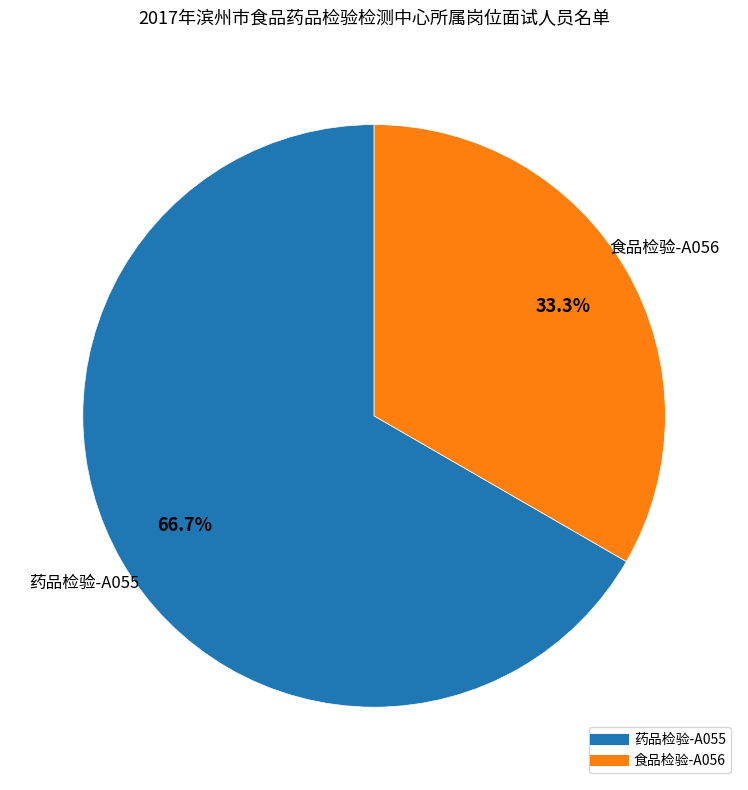

To the nearest percent, what is the combined percentage of 药品检验-A055 and 食品检验-A056?

100%